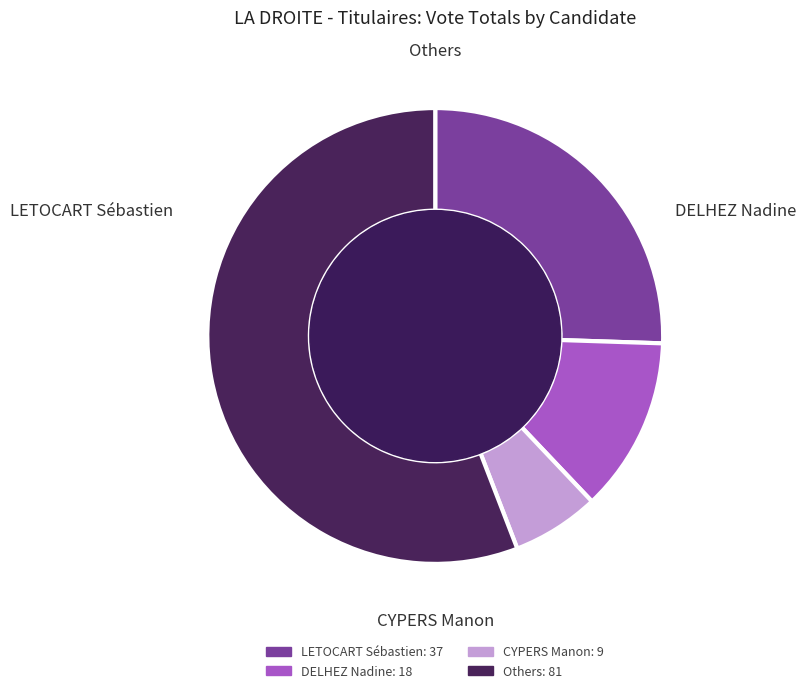

Is there a majority slice in this chart?

Yes